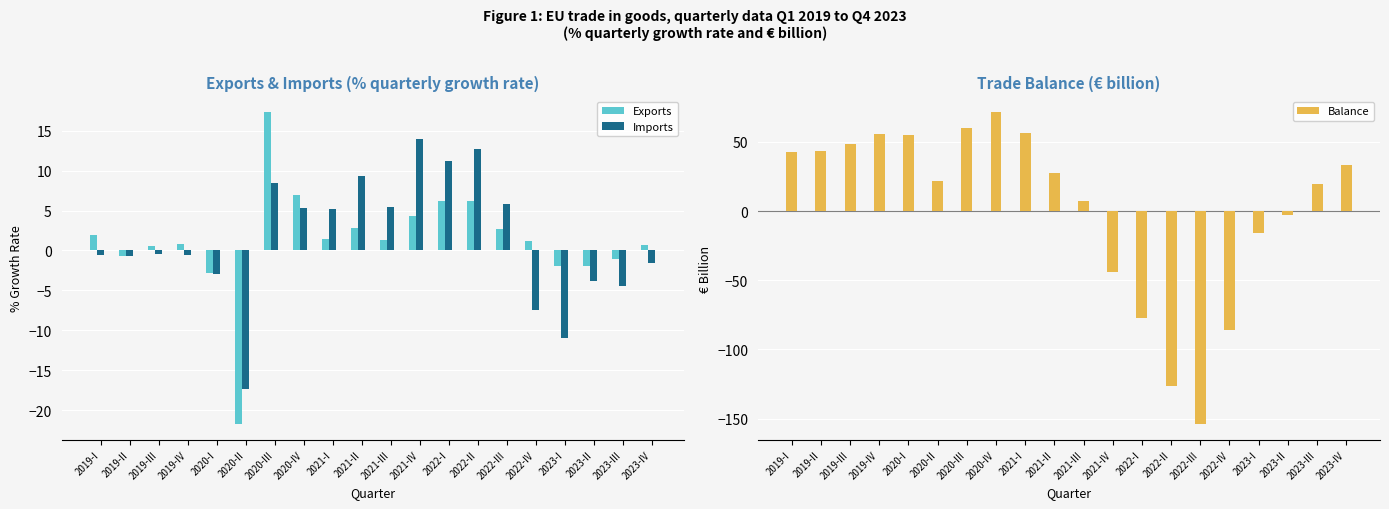

At how many categories does at least one series exceed -89?

20